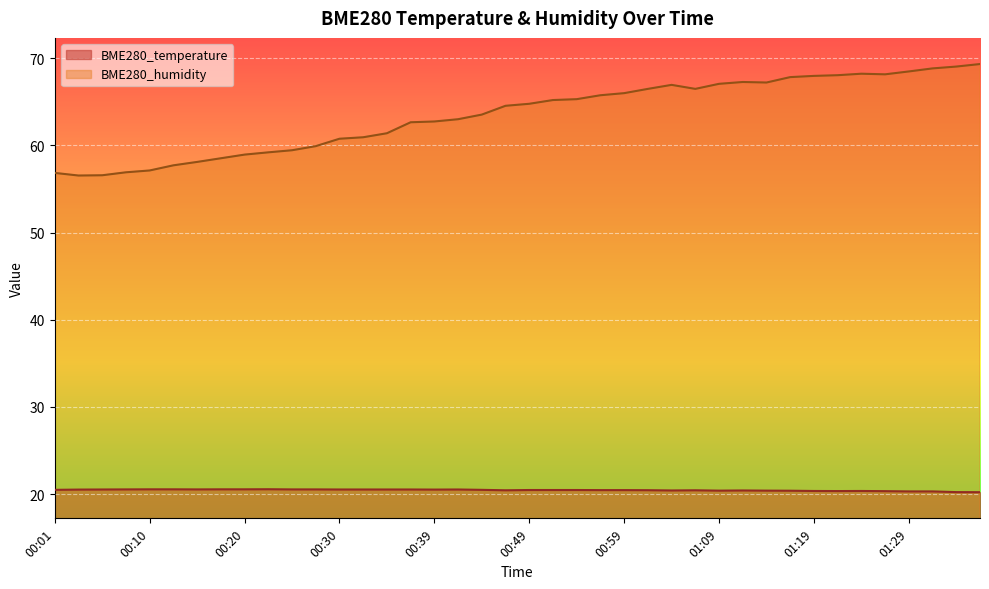

How many categories are shown in the chart?

40